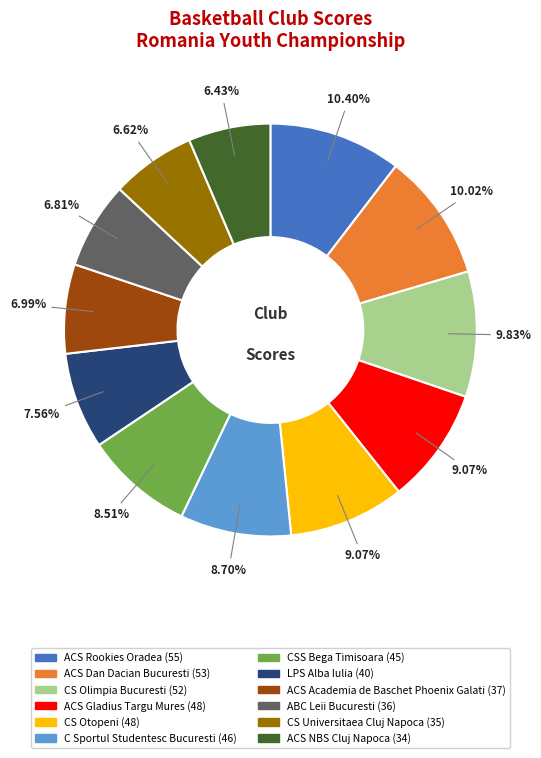

Which has a higher value, CS Otopeni or ACS Academia de Baschet Phoenix Galati?

CS Otopeni